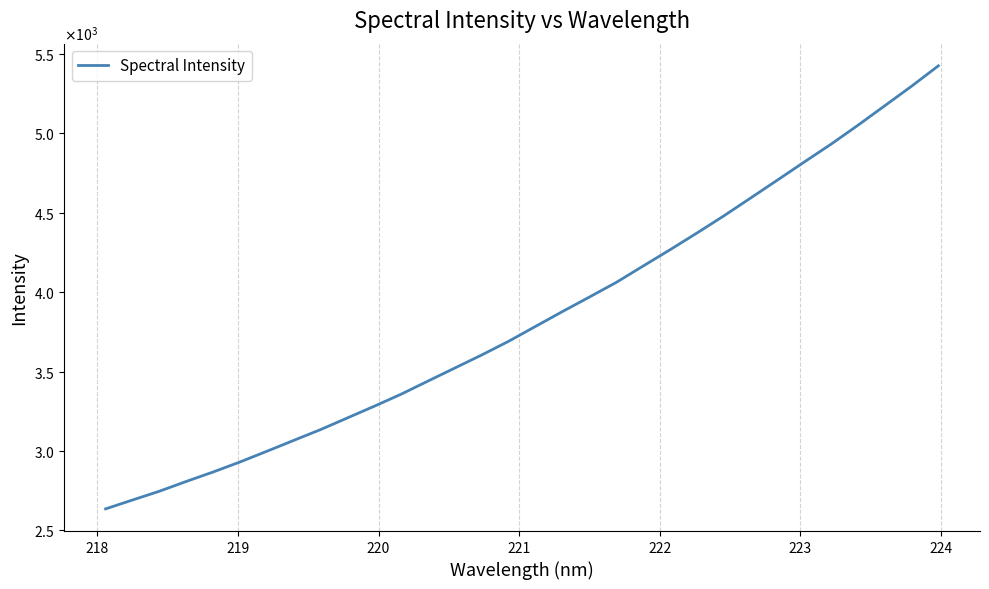

Does the chart display data point markers on the line(s)?

No